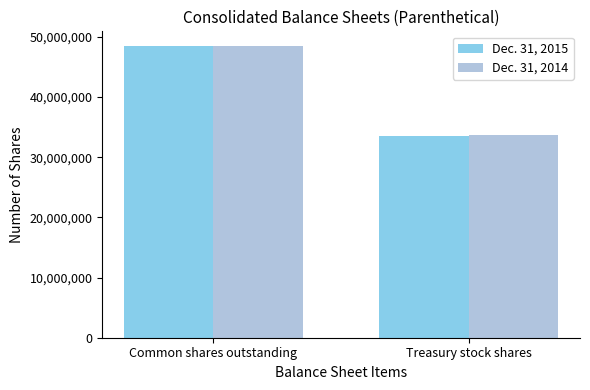

What is the approximate value of Dec. 31, 2014 at Common shares outstanding, to the nearest 50?

48452850